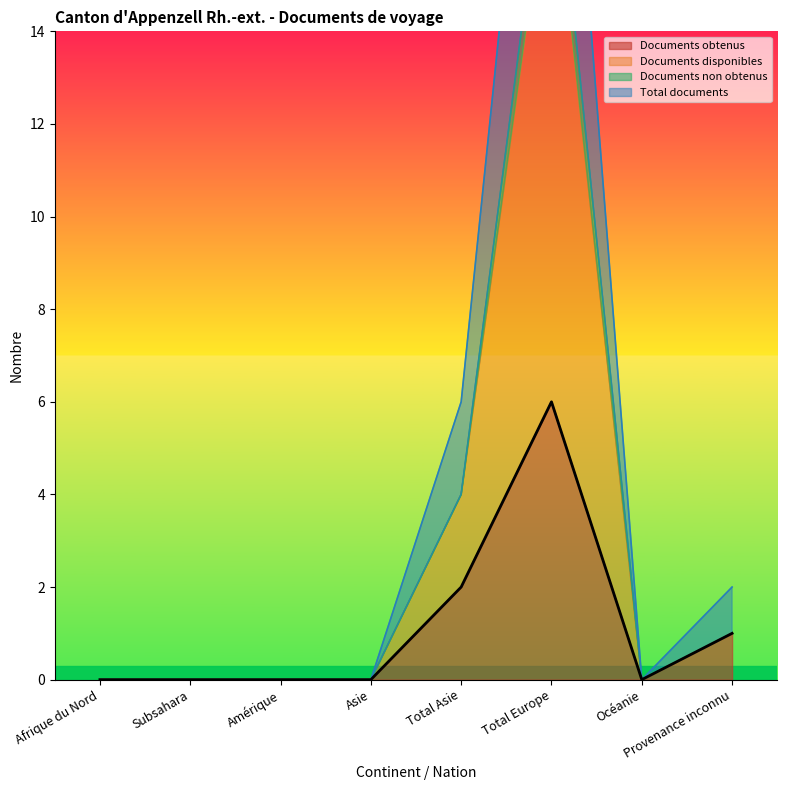

What is the difference between the maximum and second lowest values in the Documents obtenus series?

6